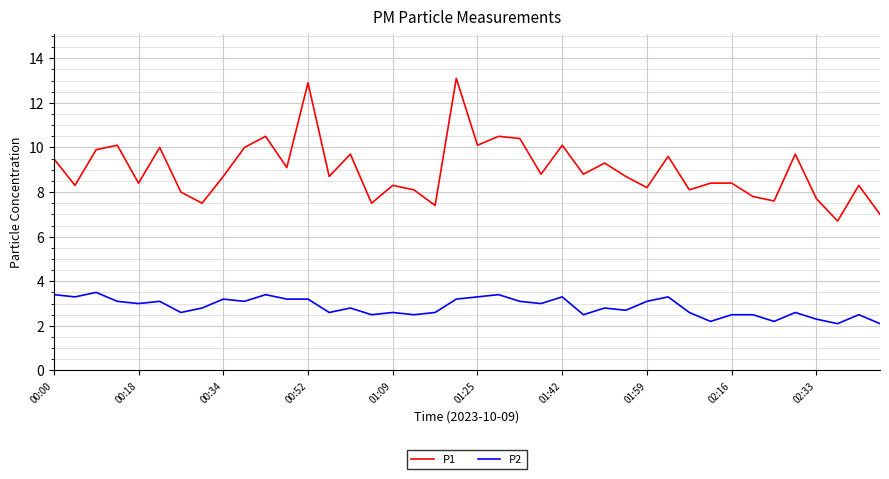

List the series in order of their overall mean, highest first.

P1, P2